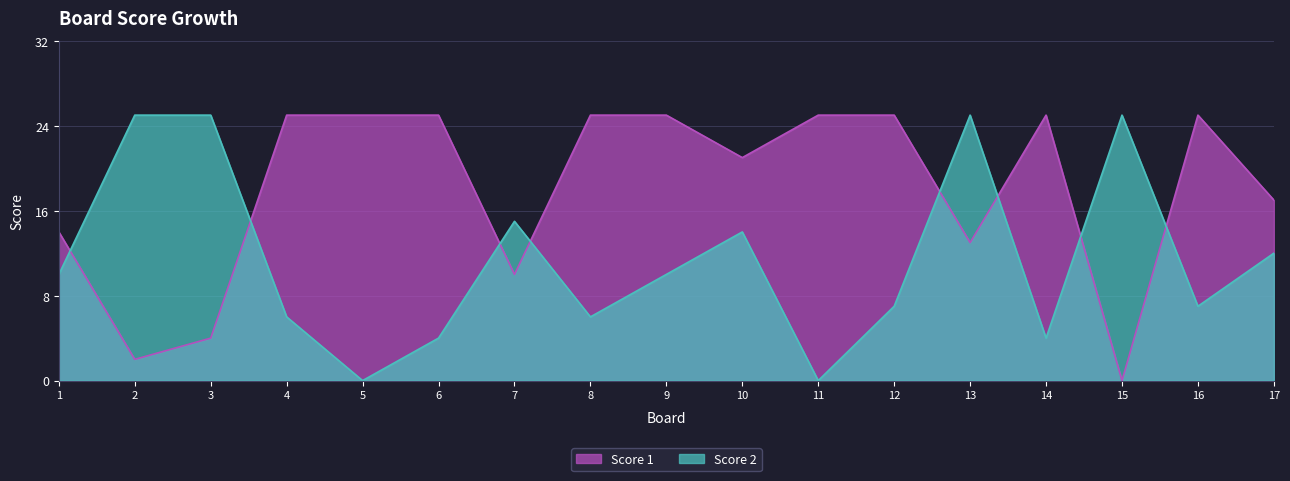

True or false: Score 1 has more than 0 interior local peaks.

True